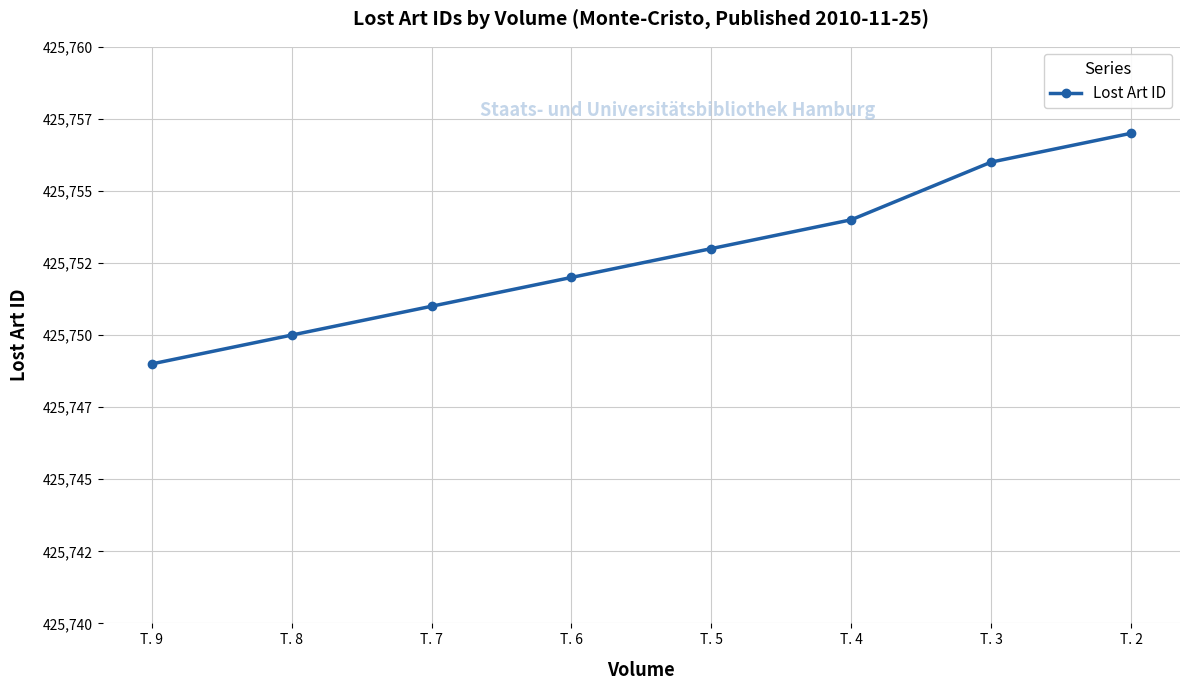

Reading left to right, what are all the values shown in this chart?

425749	425750	425751	425752	425753	425754	425756	425757